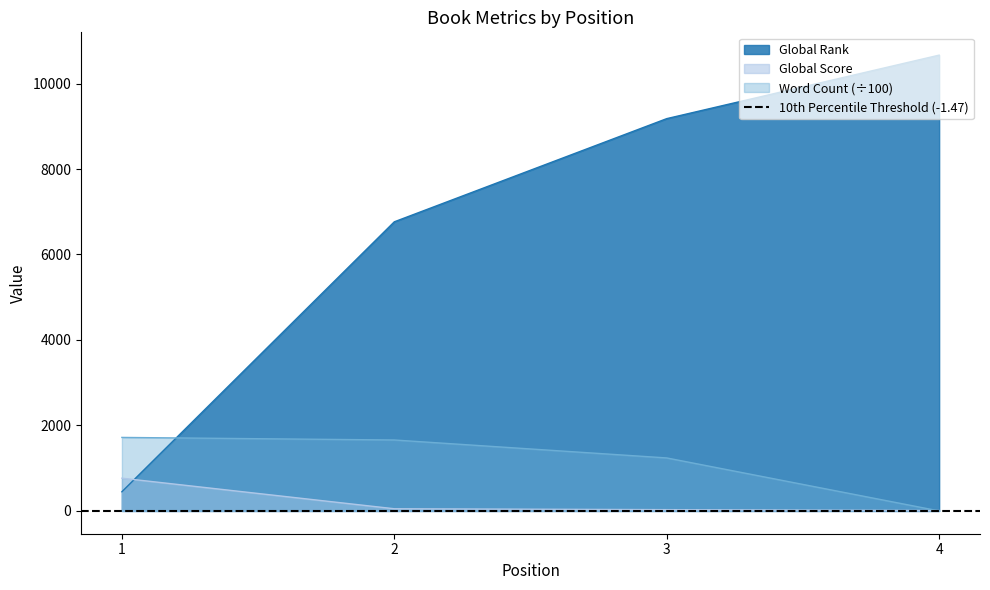

The value of Global Rank at 2 is 11675. True or false?

False